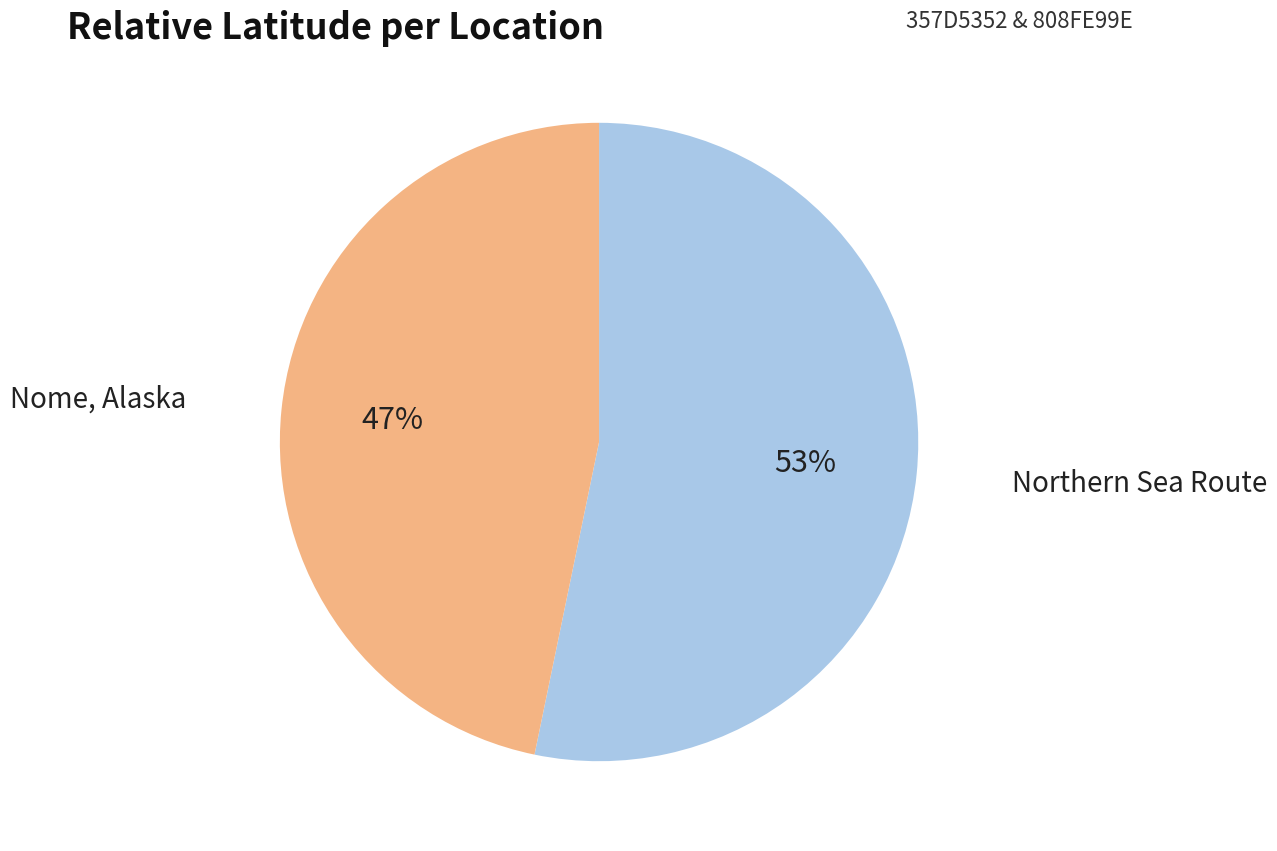

To the nearest percent, what is the average slice percentage?

50%